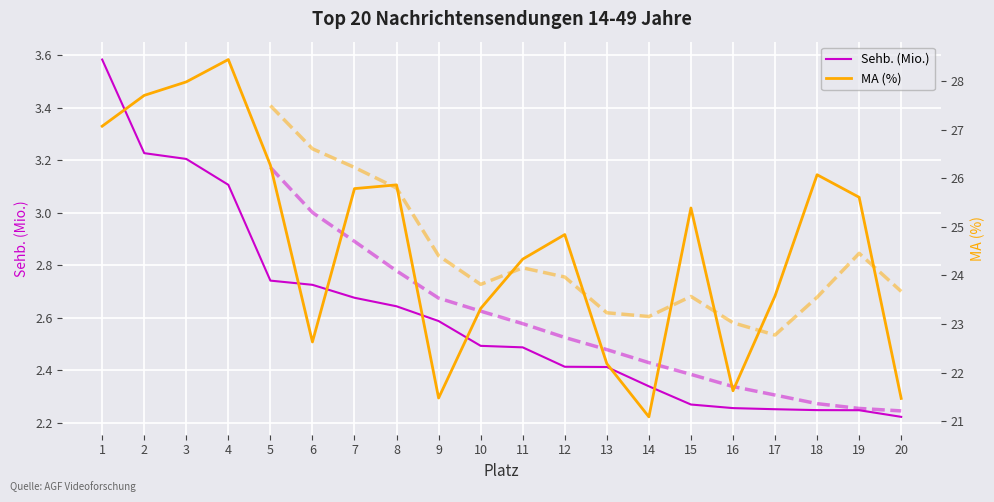

At which category is the sum across all series the highest?

4